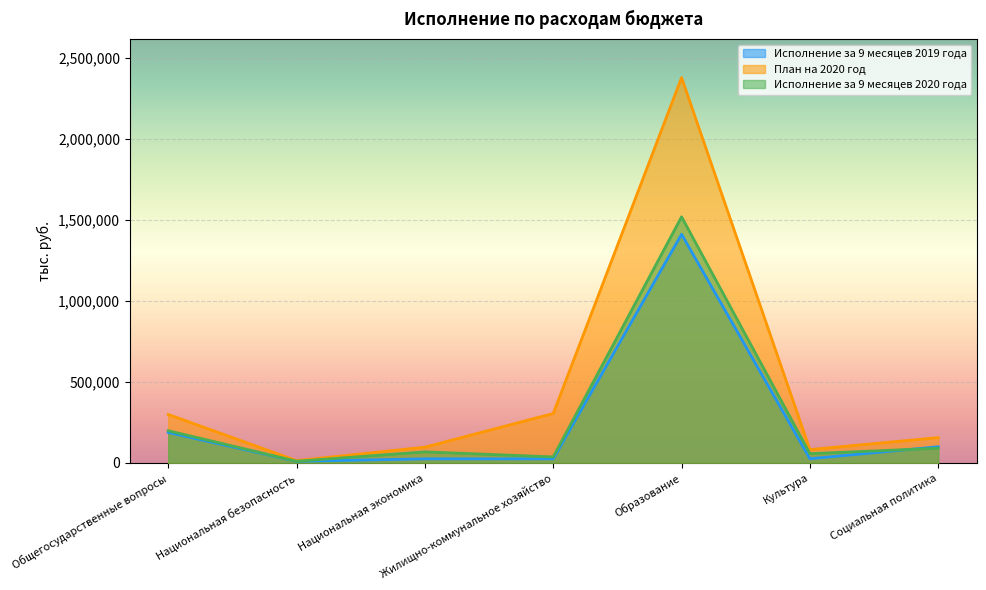

Where is the first local minimum for Исполнение за 9 месяцев 2020 года?

Национальная безопасность